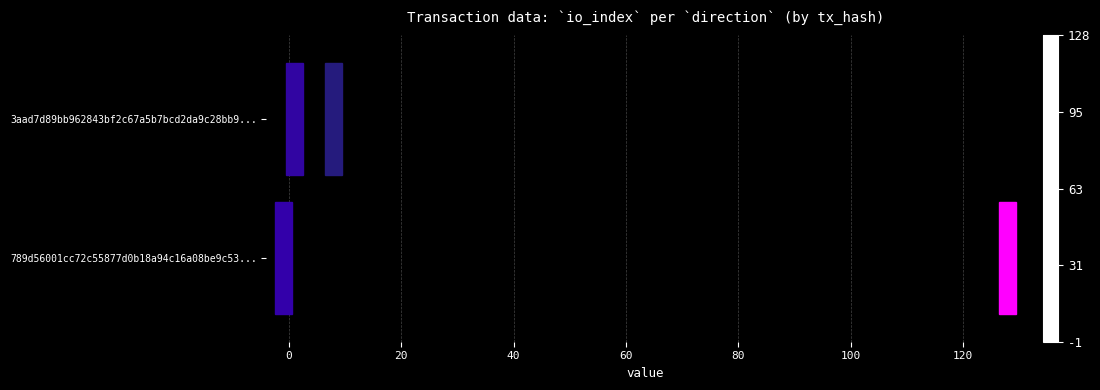

At how many categories does at least one series exceed 94?

16